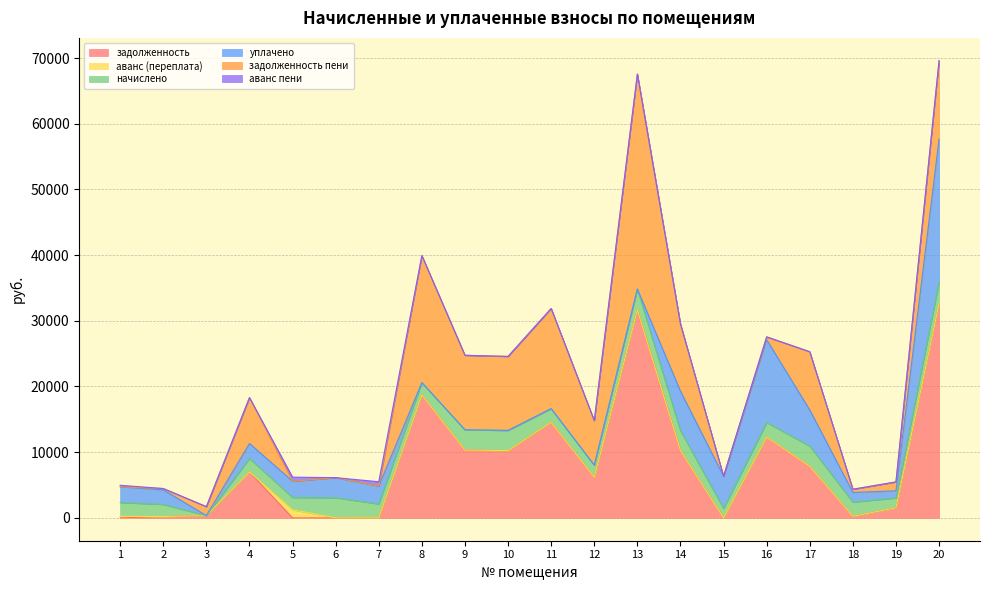

What is the approximate value of задолженность пени at 17?

8873.9